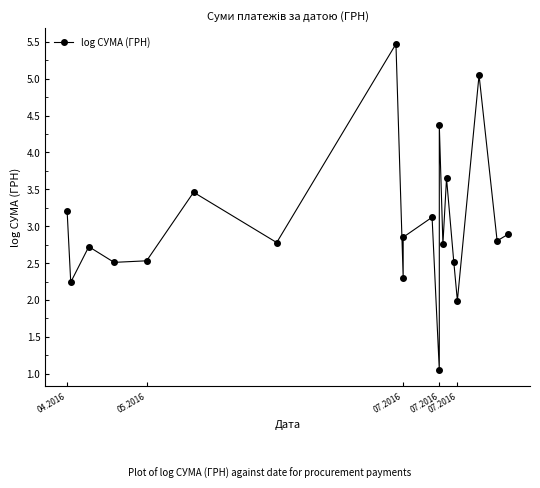

Where does the data first go above 2?

04.2016